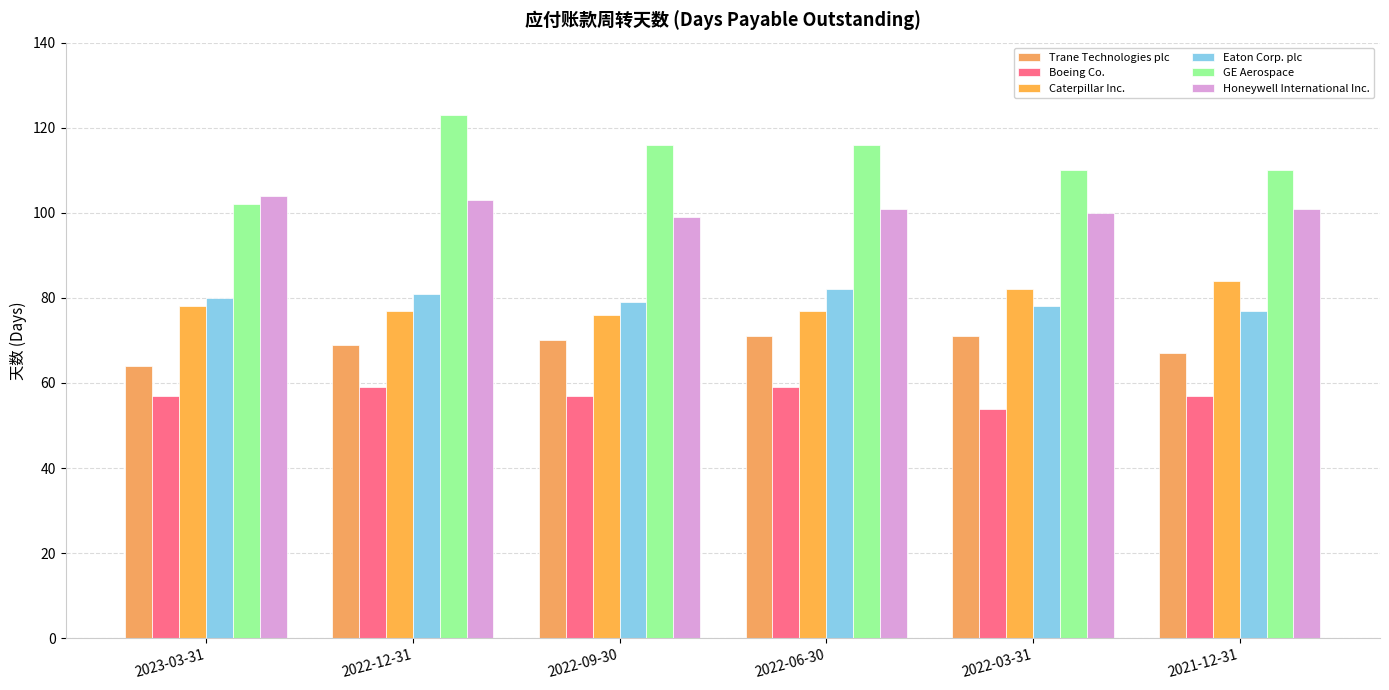

Reading left to right, list all the values displayed in this chart.

Trane Technologies plc: 2023-03-31=64	2022-12-31=69	2022-09-30=70	2022-06-30=71	2022-03-31=71	2021-12-31=67
Boeing Co.: 2023-03-31=57	2022-12-31=59	2022-09-30=57	2022-06-30=59	2022-03-31=54	2021-12-31=57
Caterpillar Inc.: 2023-03-31=78	2022-12-31=77	2022-09-30=76	2022-06-30=77	2022-03-31=82	2021-12-31=84
Eaton Corp. plc: 2023-03-31=80	2022-12-31=81	2022-09-30=79	2022-06-30=82	2022-03-31=78	2021-12-31=77
GE Aerospace: 2023-03-31=102	2022-12-31=123	2022-09-30=116	2022-06-30=116	2022-03-31=110	2021-12-31=110
Honeywell International Inc.: 2023-03-31=104	2022-12-31=103	2022-09-30=99	2022-06-30=101	2022-03-31=100	2021-12-31=101